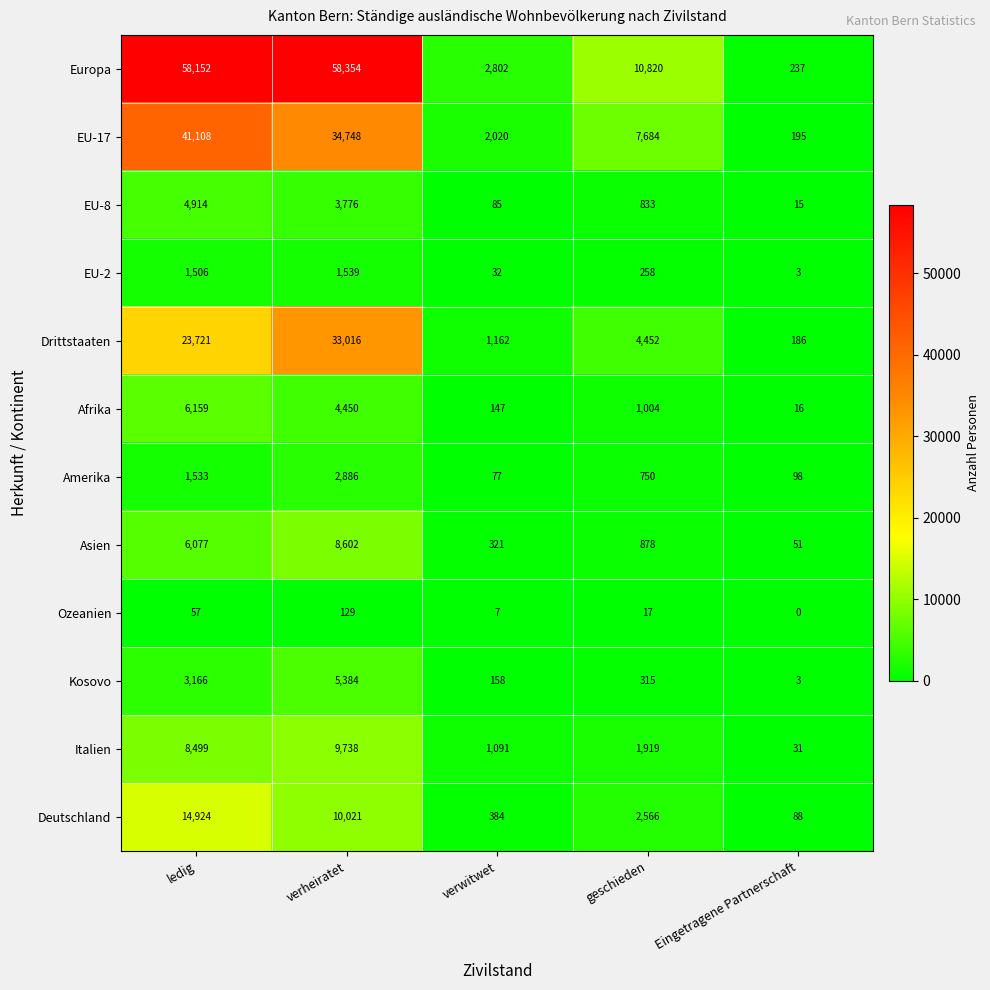

What is the average value of the Drittstaaten series?

12507